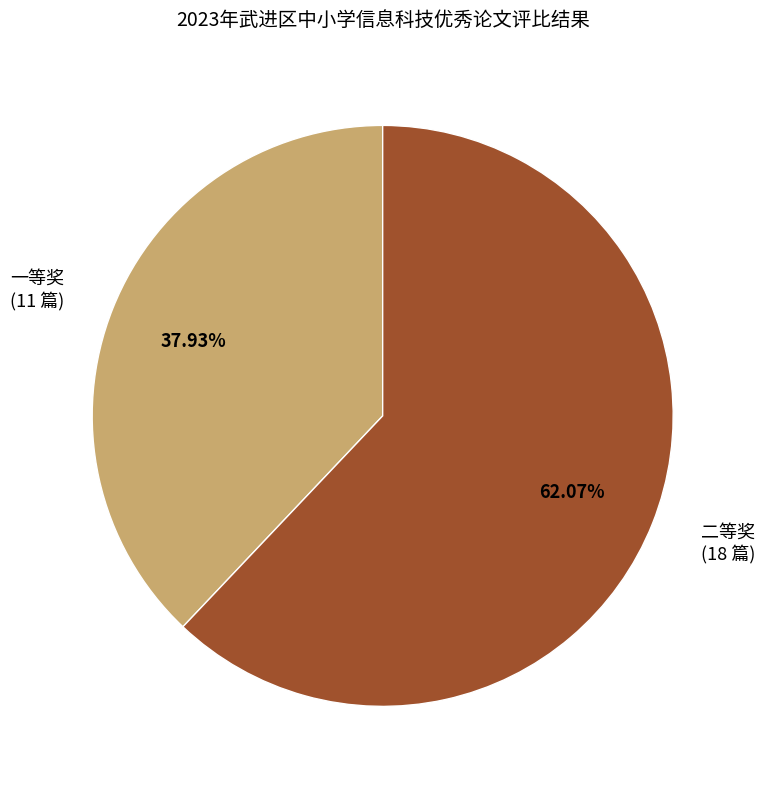

Count the number of slices in the pie.

2